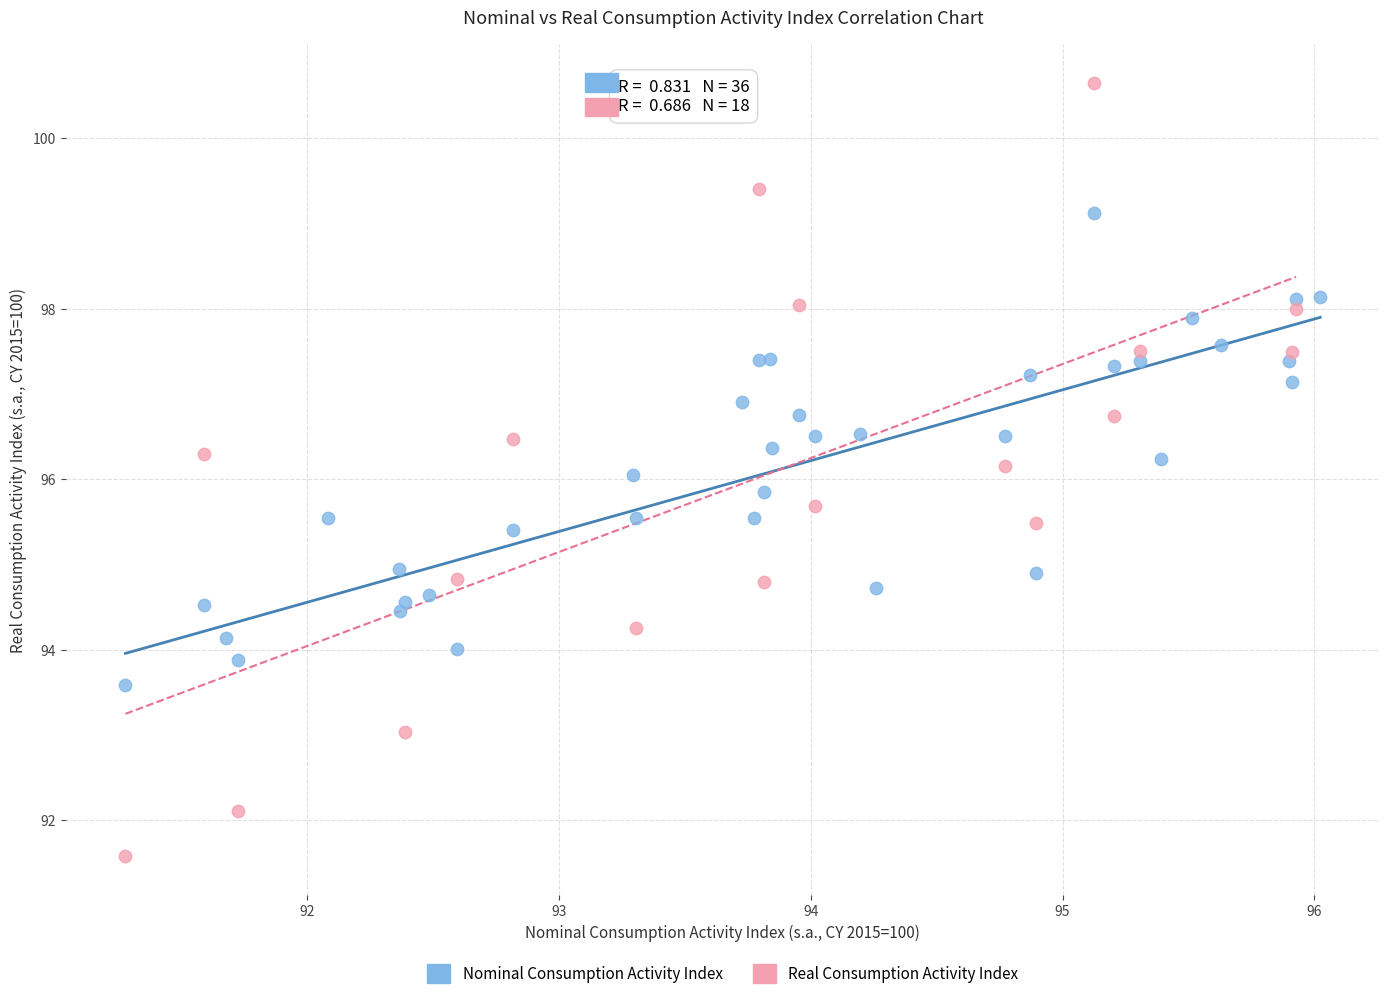

Which series reaches the maximum Y coordinate?

Real Consumption Activity Index